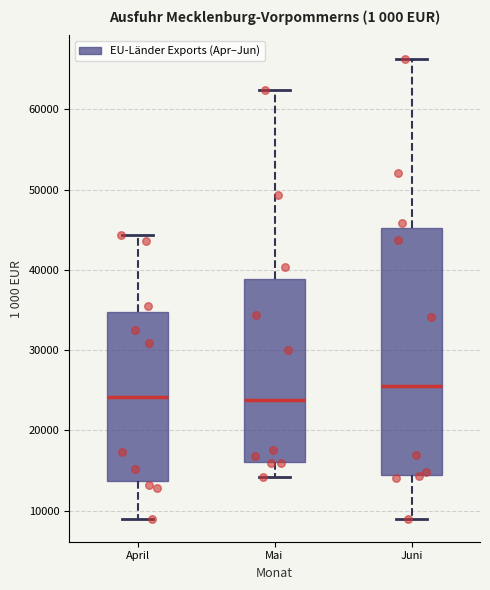

Reading left to right, read every box against the y-axis: the position of its median line, the range the box covers, and the ends of its whiskers. The values are not printed on the chart, so give them approximately, as read against the axis.

April: median 24000, box 14000 to 35000, whiskers 9000 to 44000
Mai: median 24000, box 16000 to 39000, whiskers 14000 to 62000
Juni: median 26000, box 14000 to 45000, whiskers 9000 to 66000